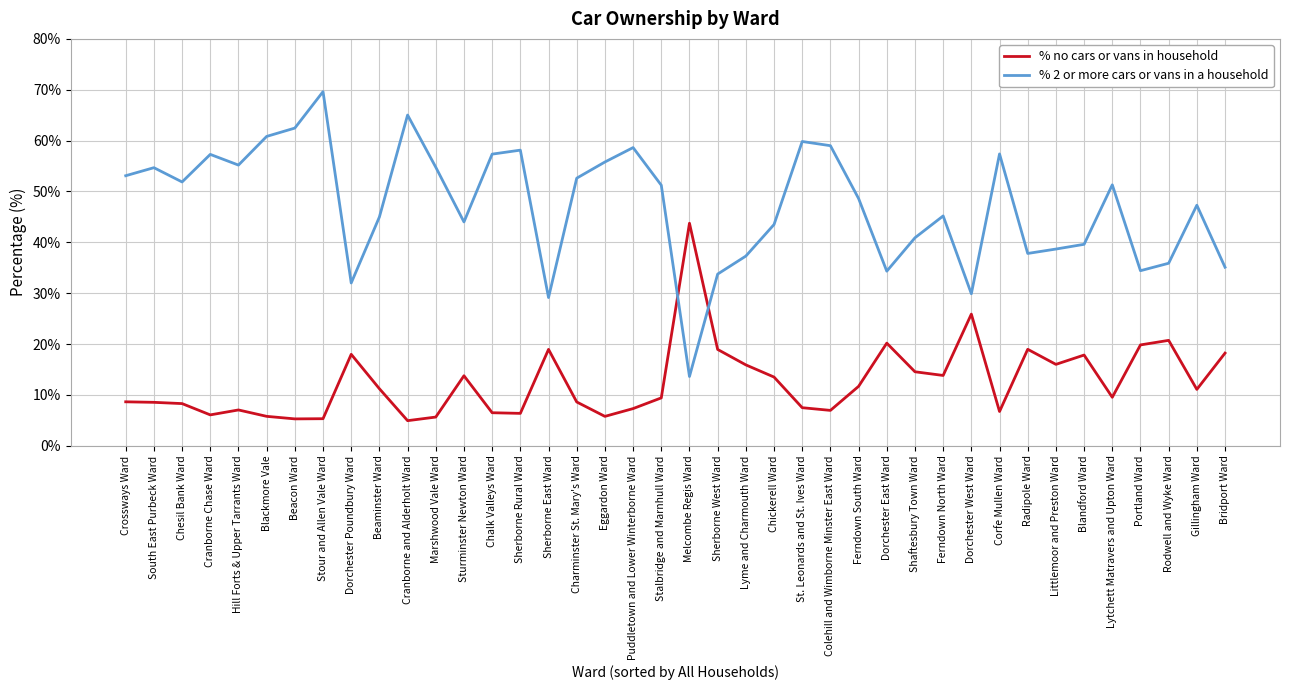

Read the % 2 or more cars or vans in a household value at Dorchester East Ward.

34.3